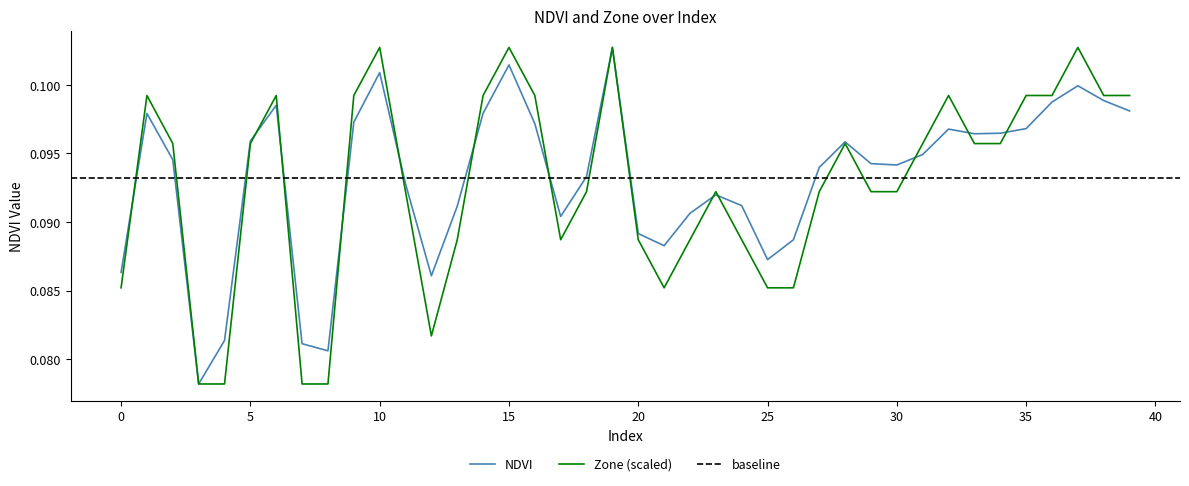

Where is NDVI nearest to the value 0?

3